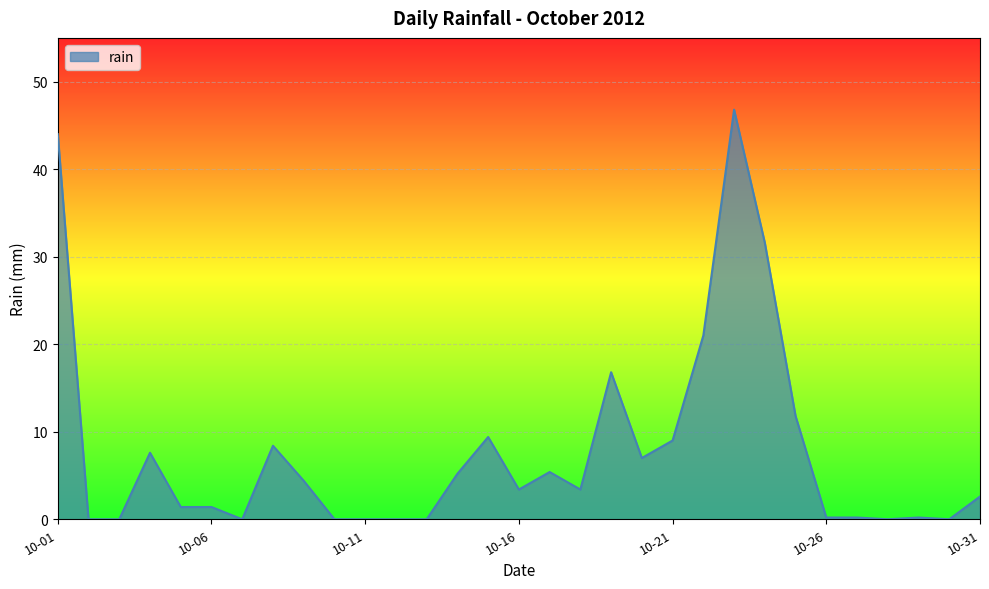

What is the greatest value displayed?

46.8